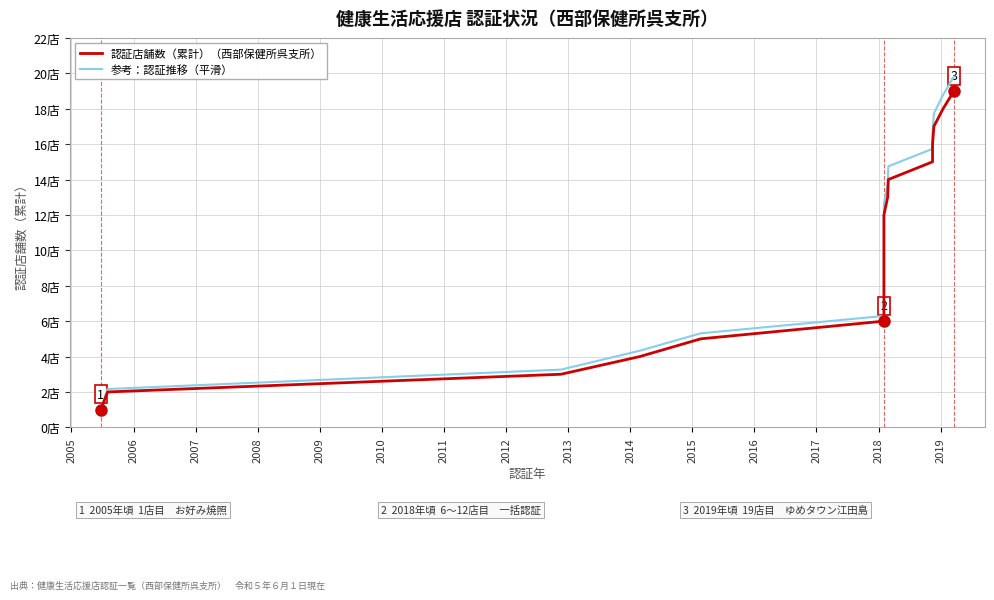

Between 2006 and 2007, which series saw the biggest shift?

参考：認証推移（平滑）